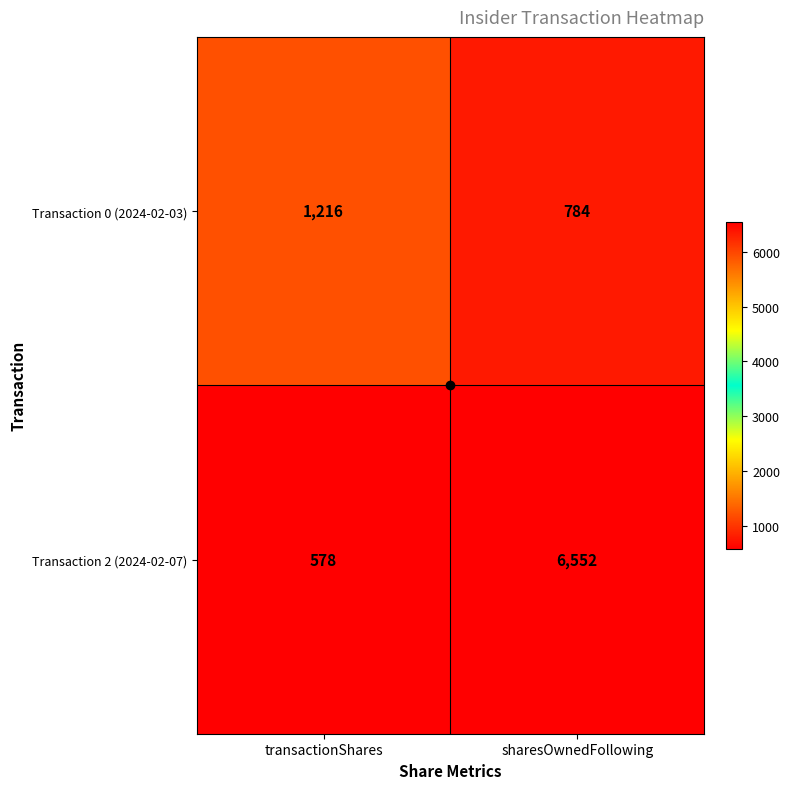

The Transaction 2 (2024-02-07) series shows 578 at transactionShares. True or false?

True